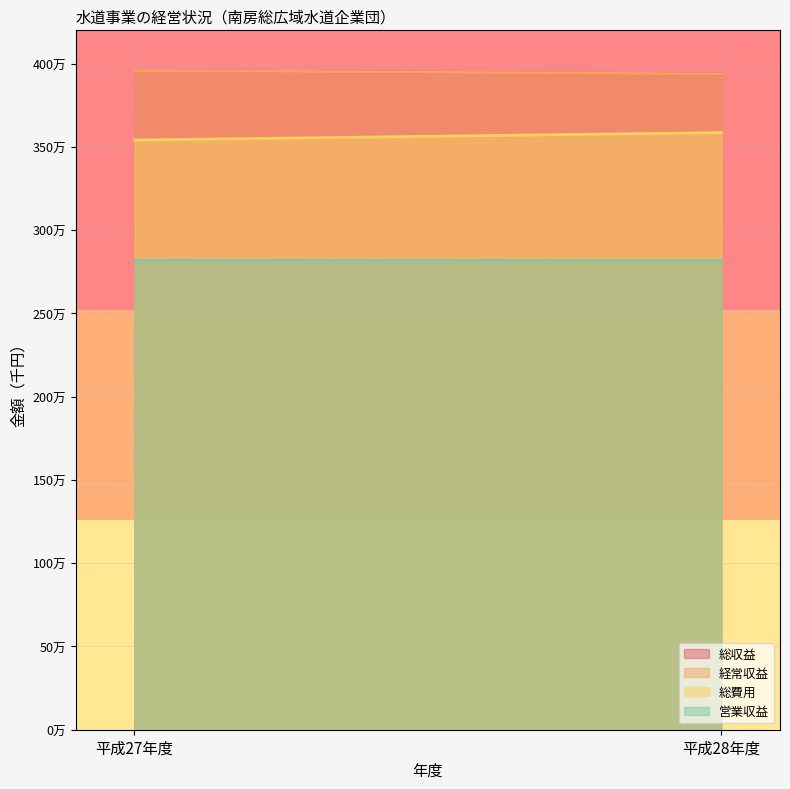

Rank the series by their maximum value, from highest to lowest.

総収益, 経常収益, 総費用, 営業収益